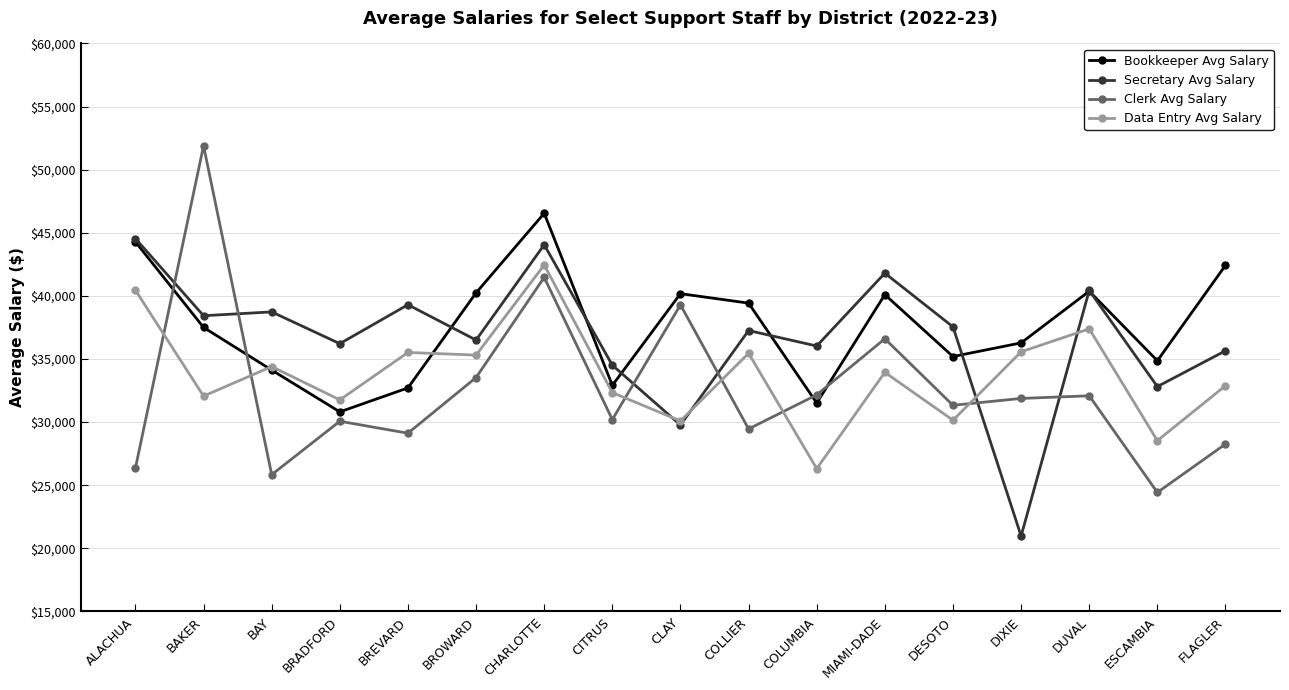

At which category is the sum across all series the highest?

CHARLOTTE